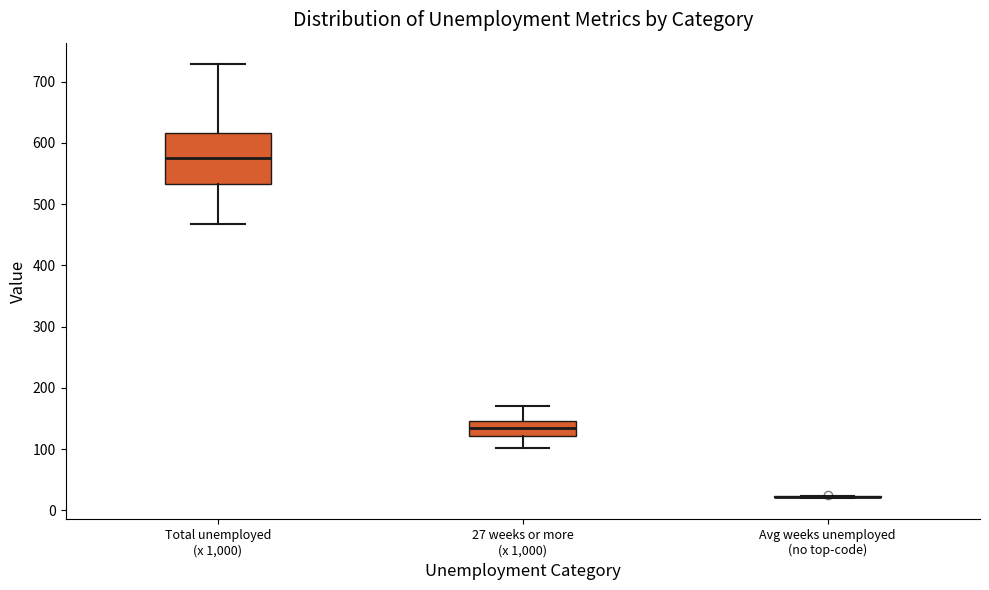

Comparing the boxes themselves (not the whiskers), which one is the tallest?

Total unemployed (x 1,000)